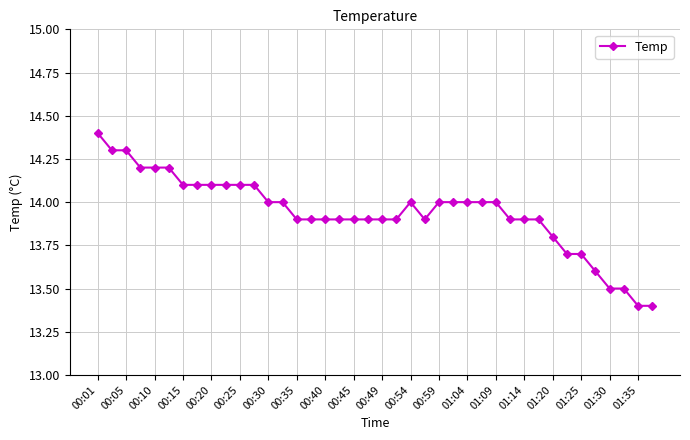

What is the greatest value displayed?

14.4